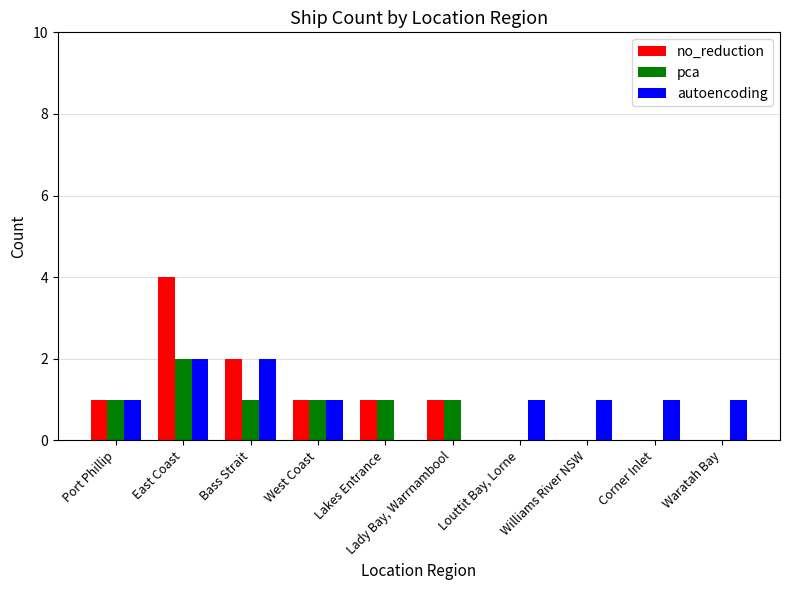

What is the total value across all series at Bass Strait?

5